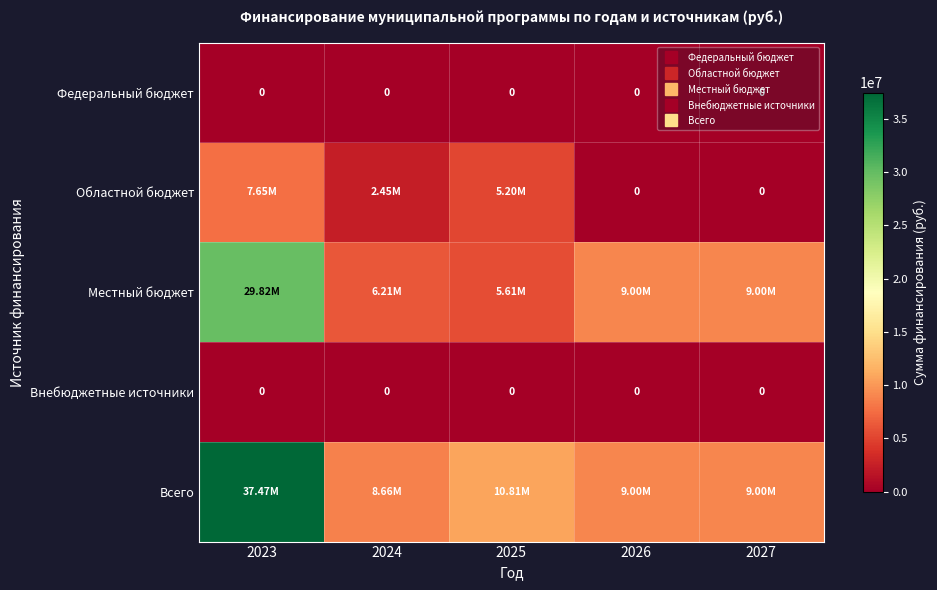

How many Областной бюджет values are between 0 and 5195200?

4